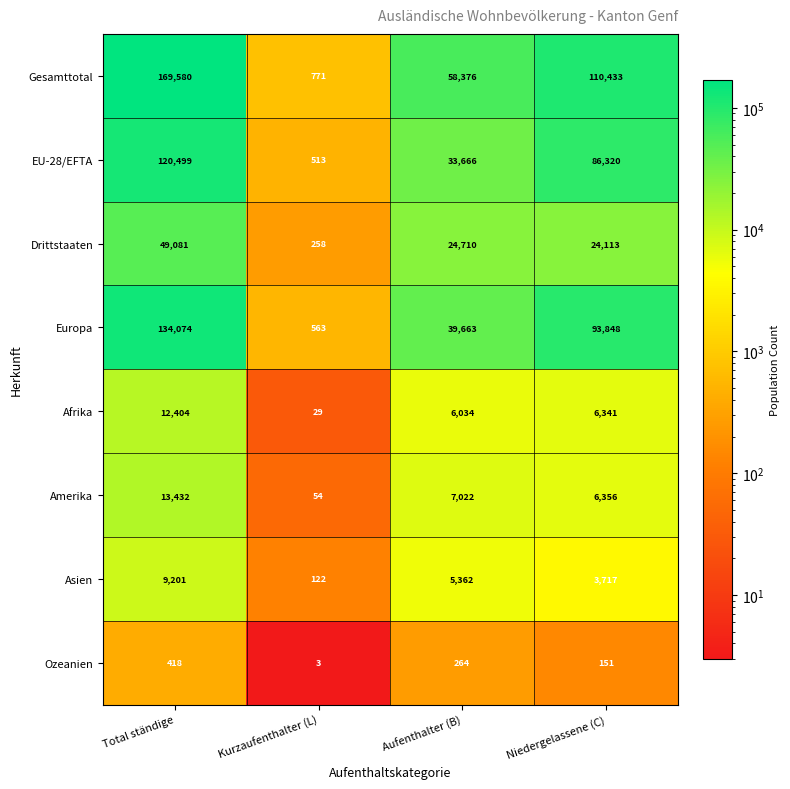

Which series has the largest range (max minus min)?

Gesamttotal